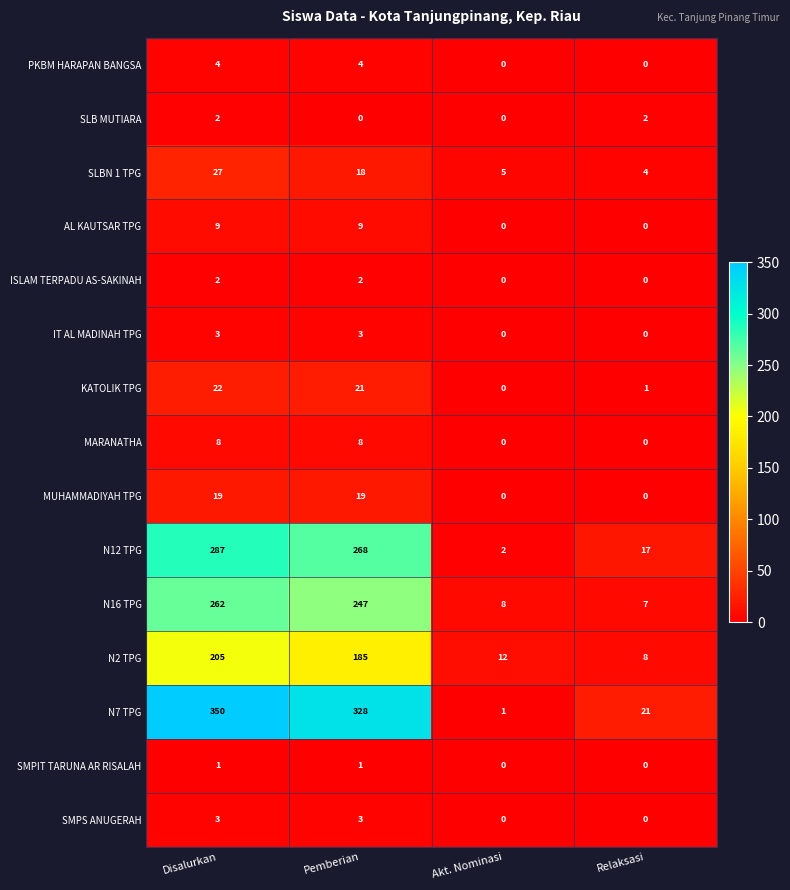

Where does the N7 TPG series first go above 328?

Disalurkan